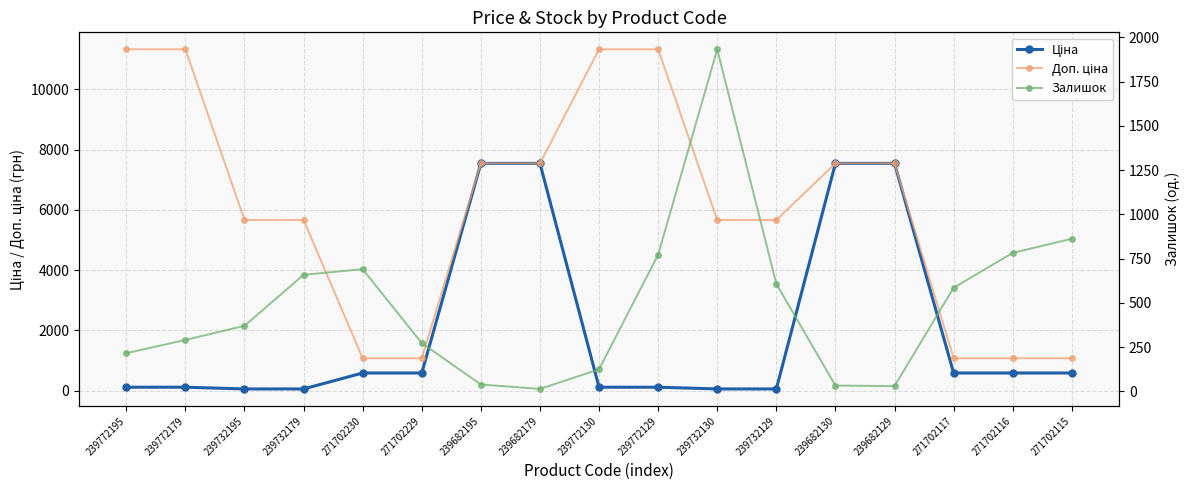

Where is Ціна nearest to the value 3801?

271702230